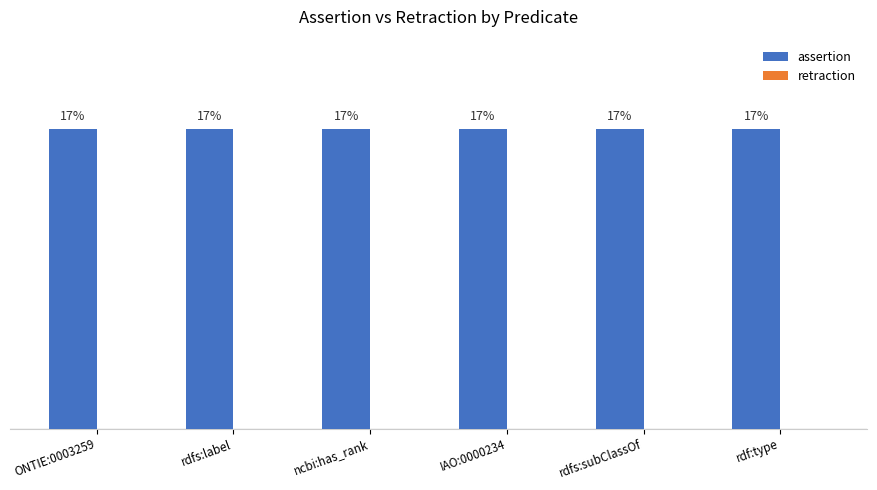

How many categories are shown in the chart?

6